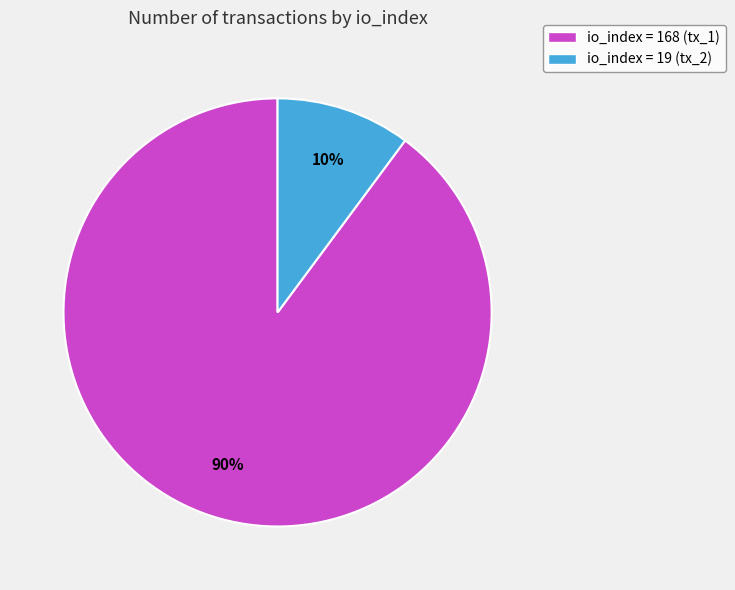

How many slices are in this pie chart?

2